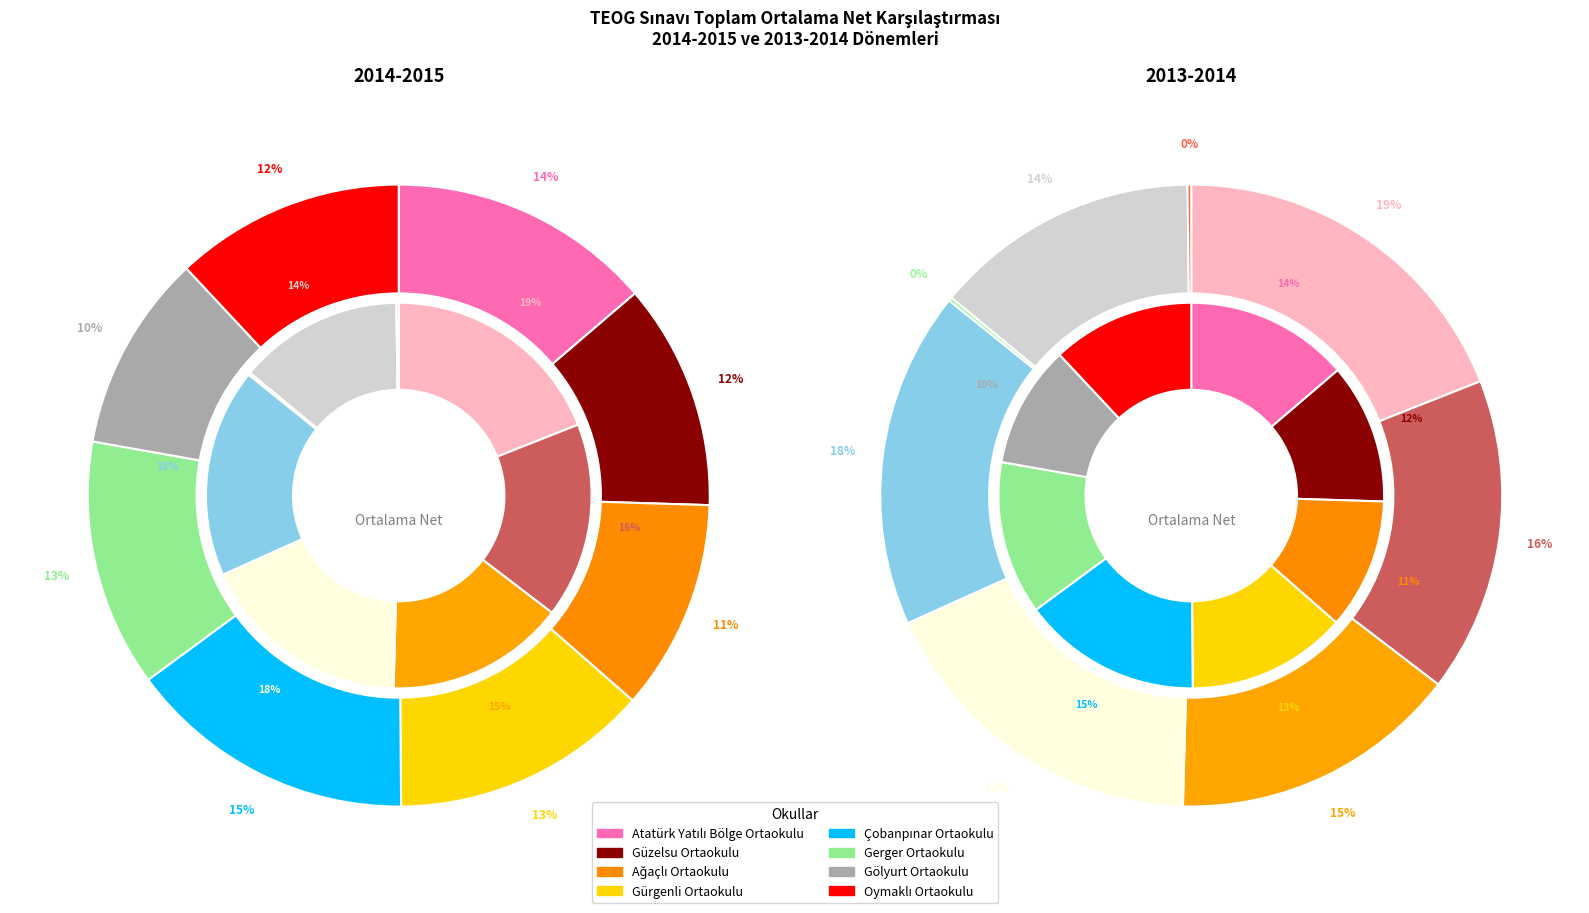

What percentage is the 7 slice, to the nearest percent?

12%